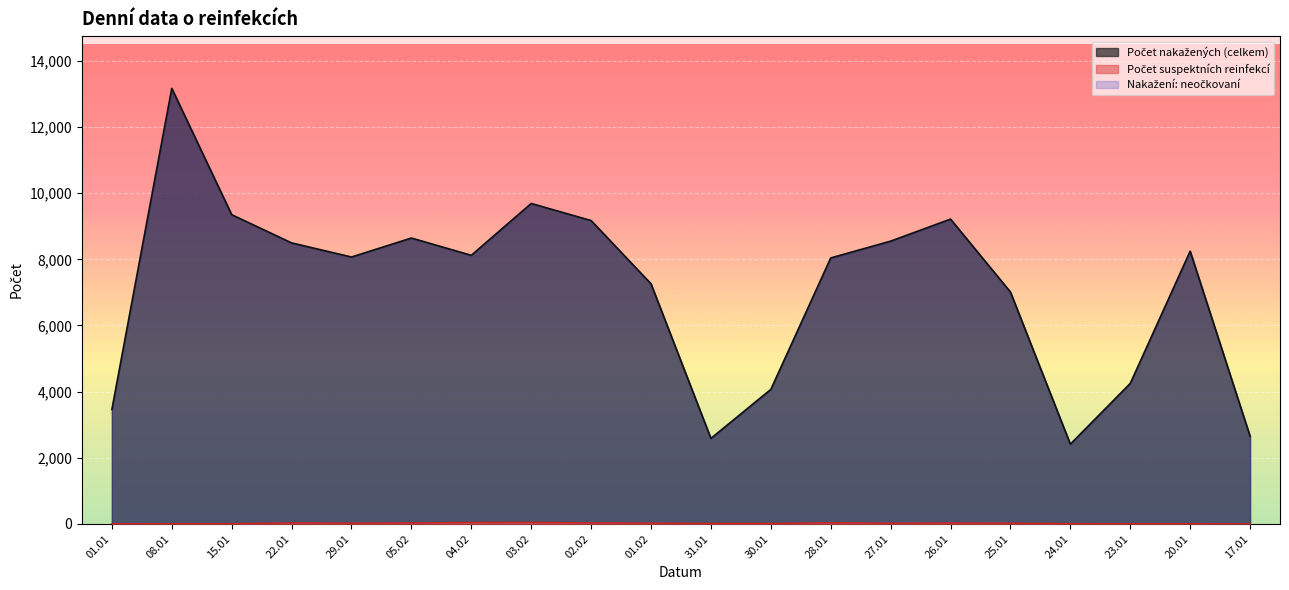

What is the maximum value shown in the chart?

13167